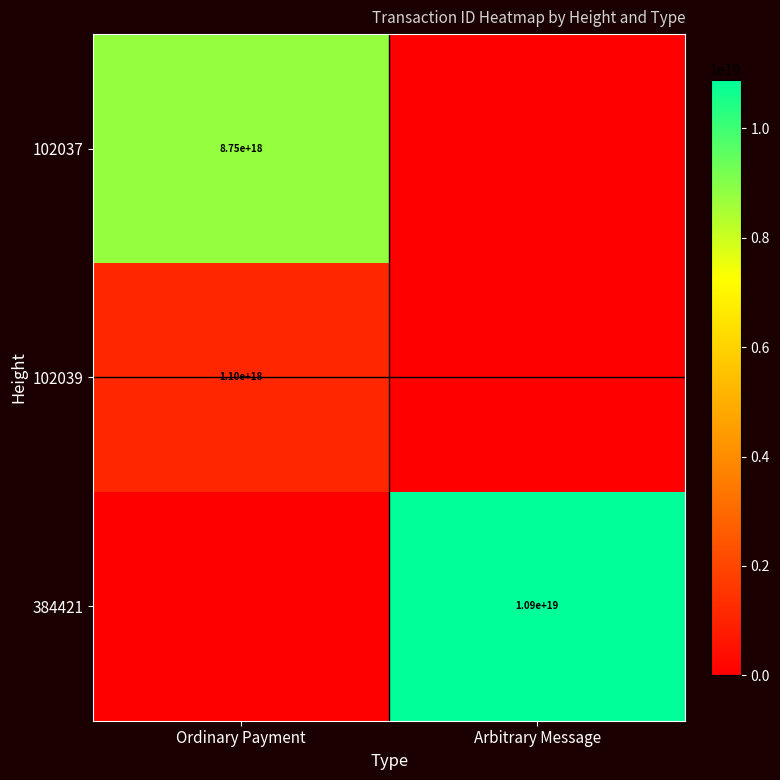

True or false: 102039 has a value of 1100000000000000000 at Ordinary Payment.

True